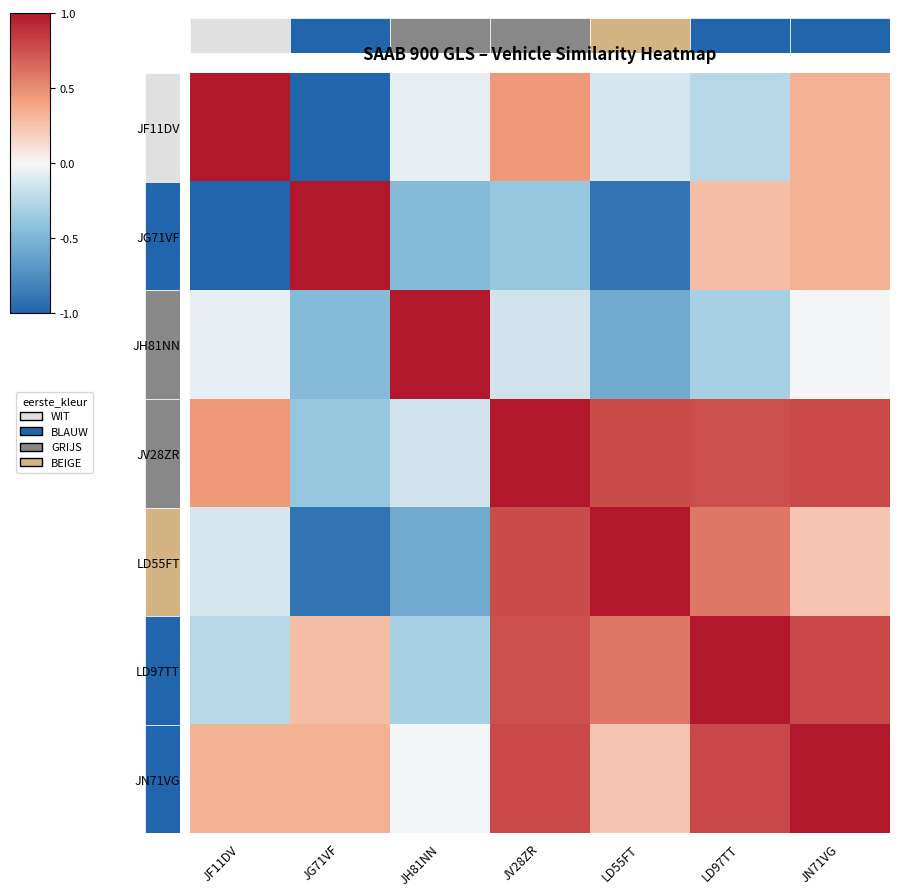

Is it true that JH81NN equals -0.6 at LD55FT?

True